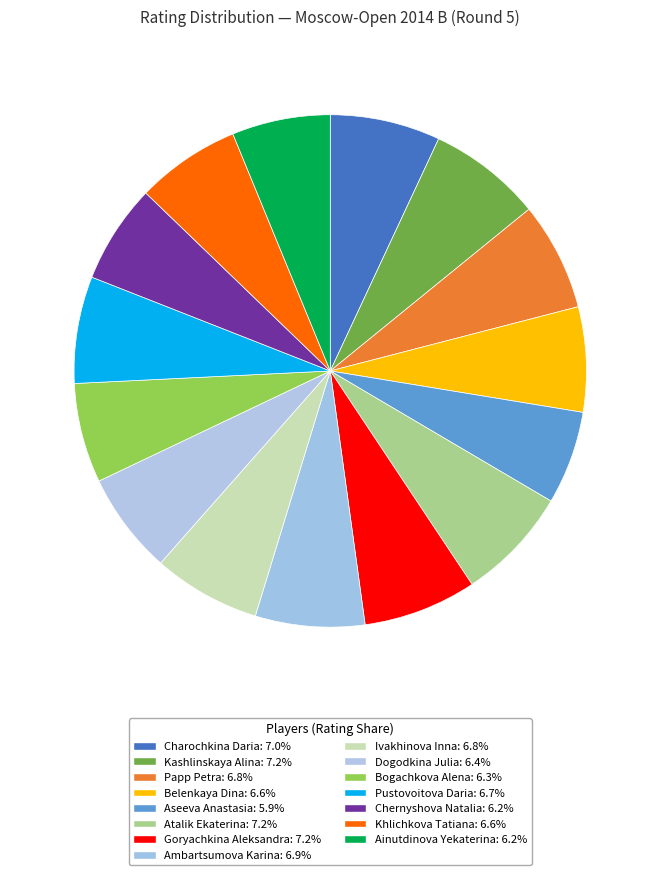

Rank the categories by value from highest to lowest.

Atalik Ekaterina, Kashlinskaya Alina, Goryachkina Aleksandra, Charochkina Daria, Ambartsumova Karina, Papp Petra, Ivakhinova Inna, Pustovoitova Daria, Belenkaya Dina, Khlichkova Tatiana, Dogodkina Julia, Bogachkova Alena, Chernyshova Natalia, Ainutdinova Yekaterina, Aseeva Anastasia